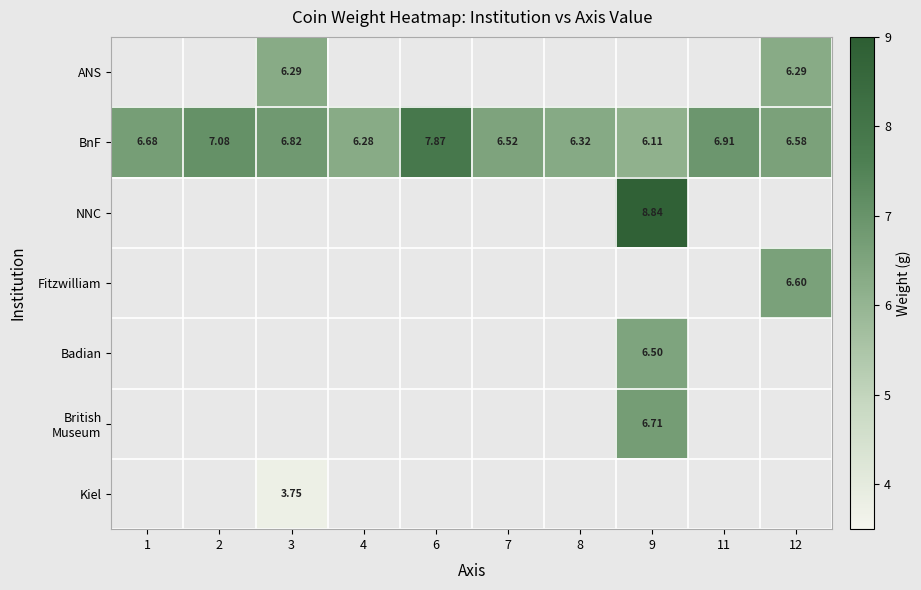

Which series has the largest total across all categories?

BnF